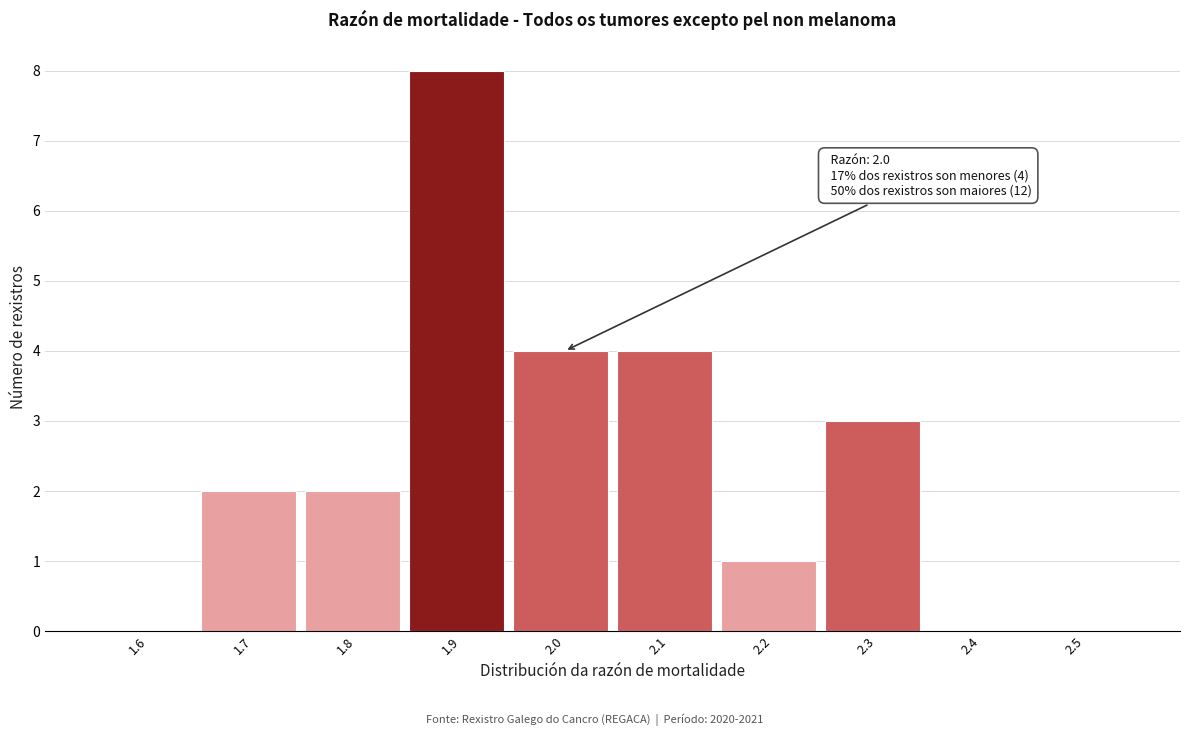

Reading left to right, transcribe all the data shown in this chart.

1.6=0	1.7=2	1.8=2	1.9=8	2.0=4	2.1=4	2.2=1	2.3=3	2.4=0	2.5=0